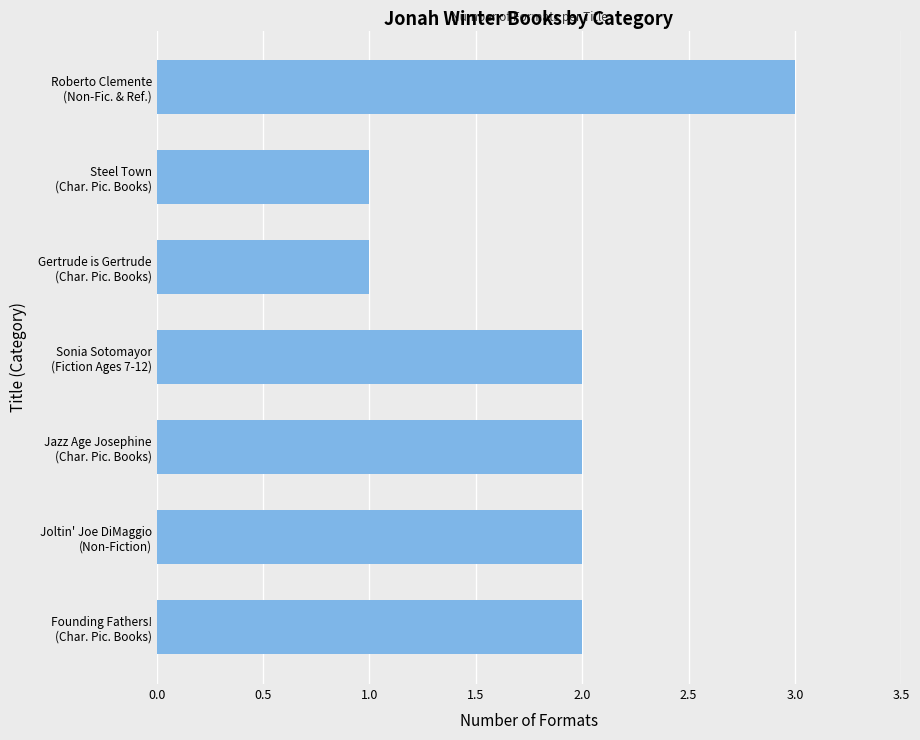

What is the maximum value shown in the chart?

3